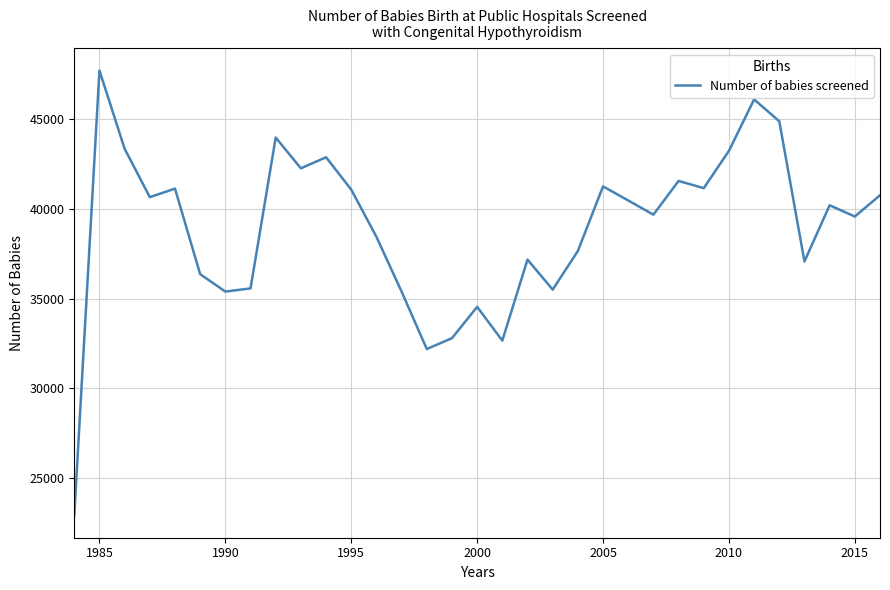

What is the maximum value shown in the chart?

47700